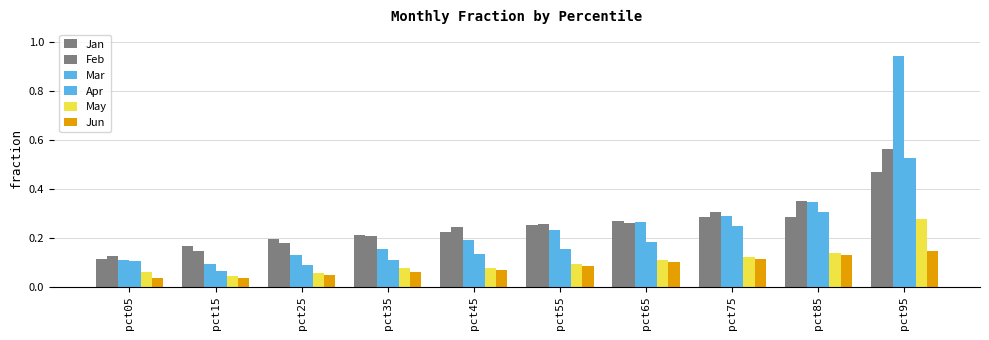

Rank the series by their maximum value, from highest to lowest.

Mar, Feb, Apr, Jan, May, Jun